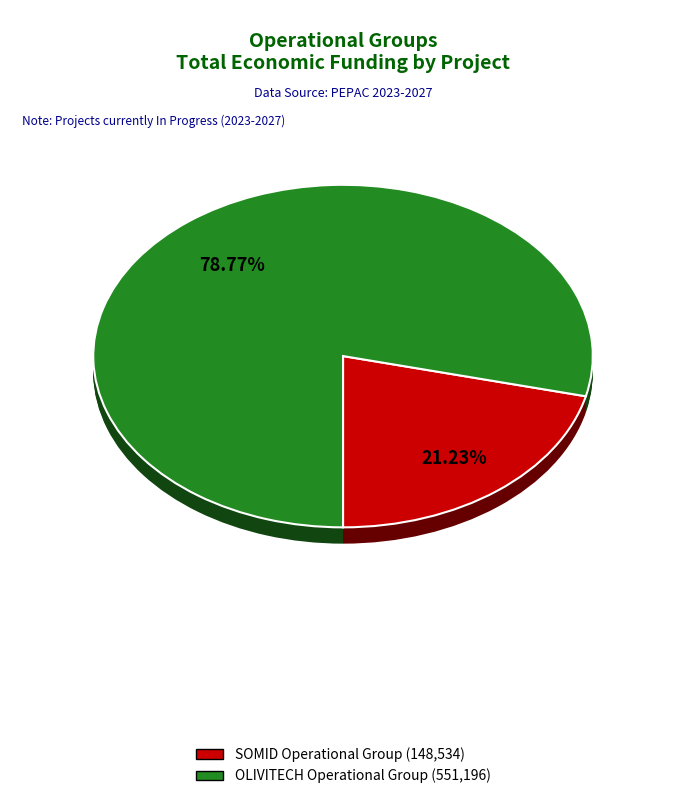

To the nearest percent, what is the difference between the largest and smallest slice percentages?

58%